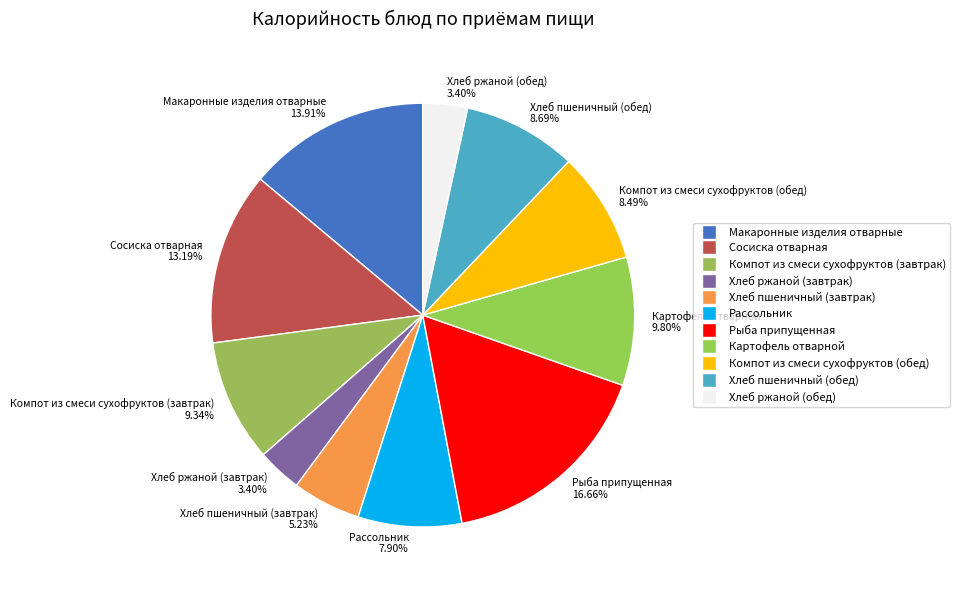

Which has a higher value, Хлеб ржаной (завтрак) or Хлеб пшеничный (завтрак)?

Хлеб пшеничный (завтрак)